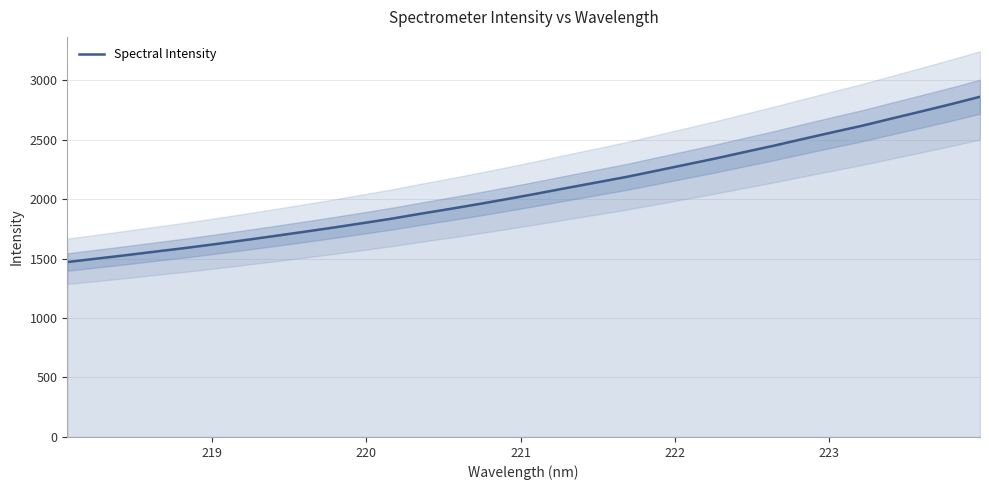

Does the chart have visible grid lines?

Yes